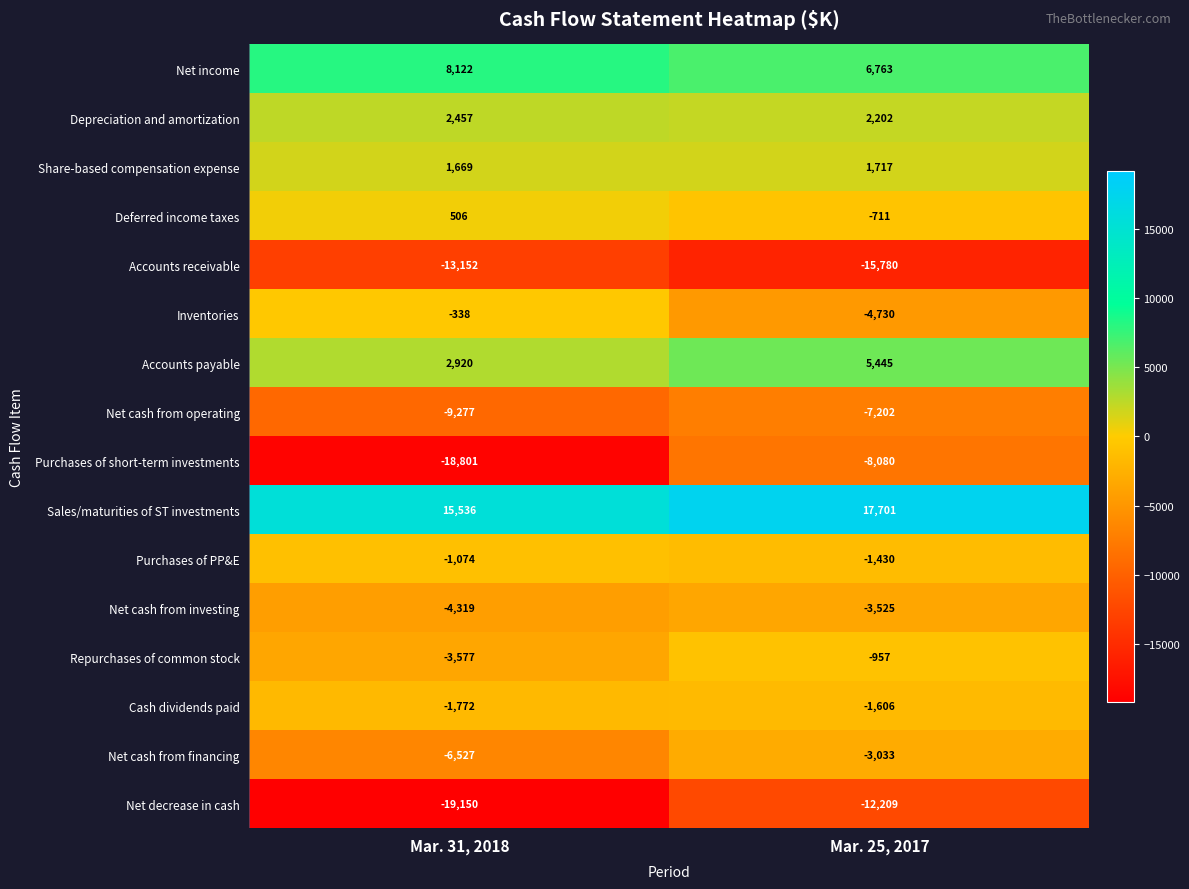

What is the spread (max minus min) of values at Mar. 25, 2017?

33481